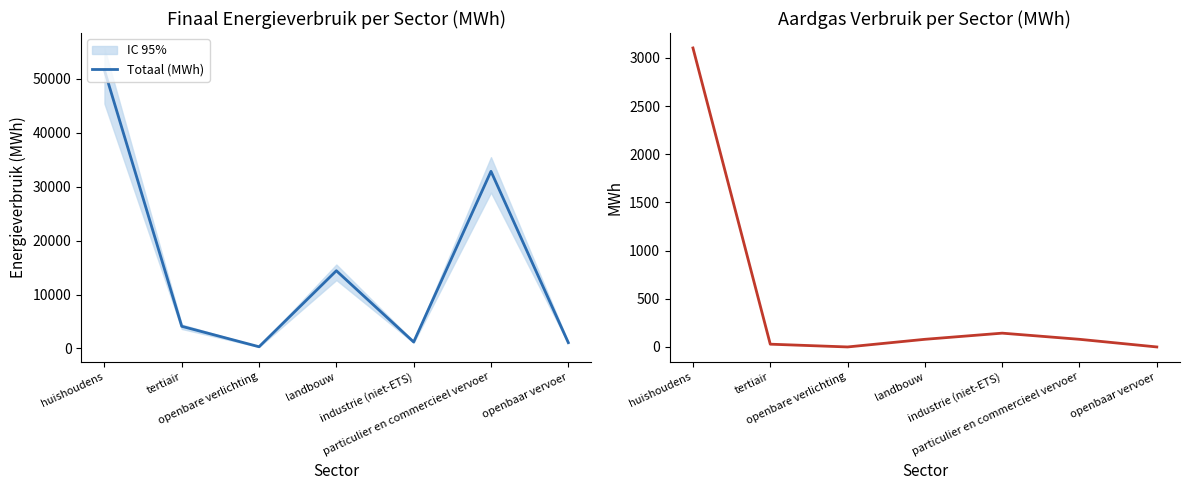

Where is Totaal (MWh) nearest to the value 25960?

particulier en commercieel vervoer